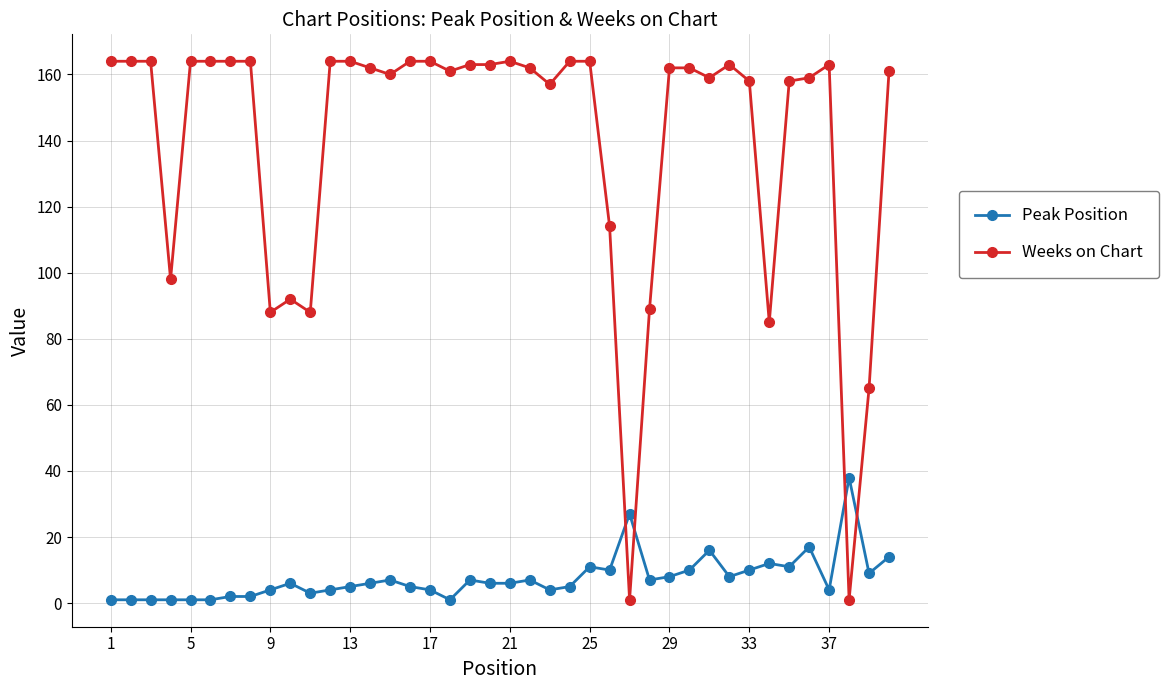

What is the maximum value shown in the chart?

164